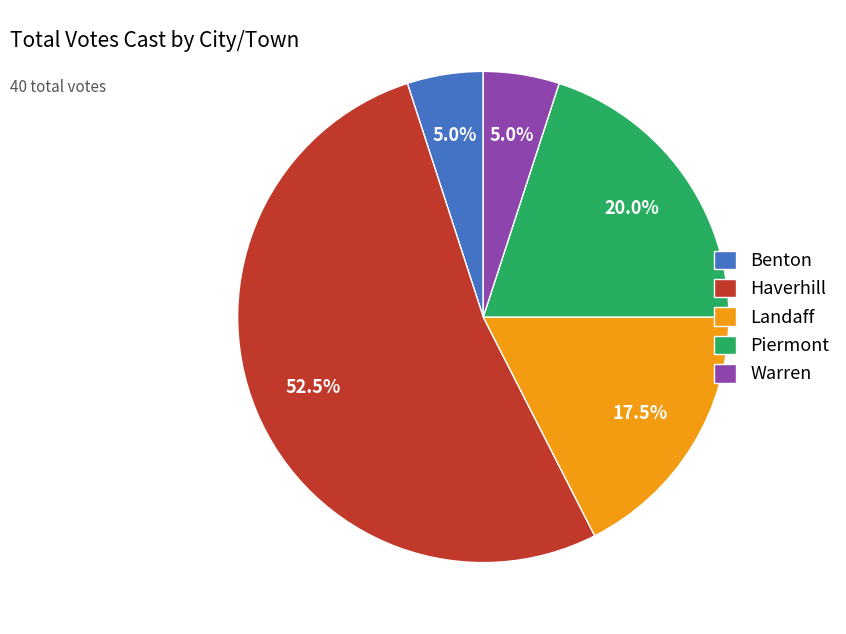

Approximately how many times larger is the value at Haverhill compared to Landaff?

3.0